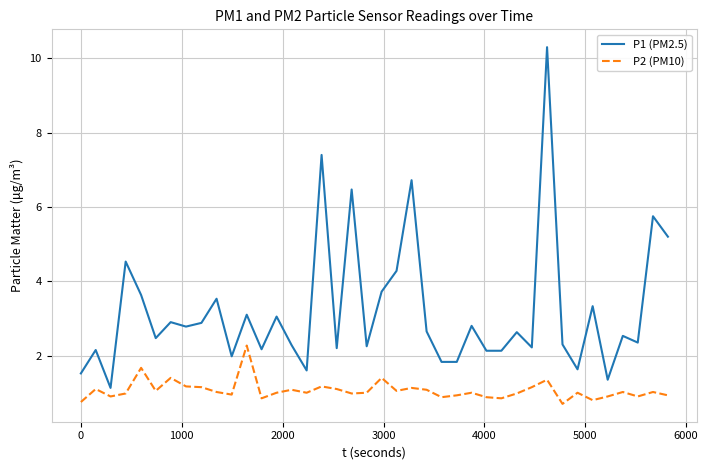

True or false: P2 (PM10) and P1 (PM2.5) cross at least once.

False